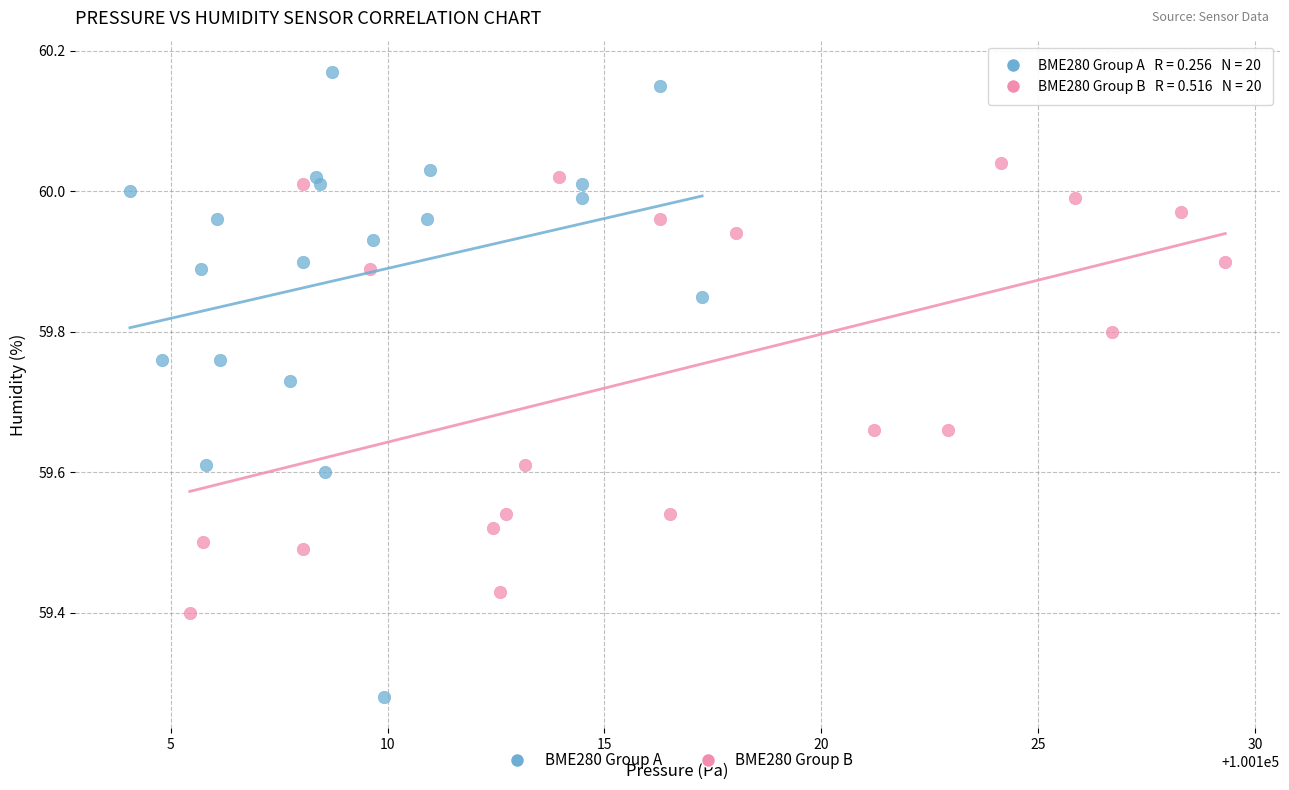

Which series has the largest Y range (max minus min)?

BME280 Group A